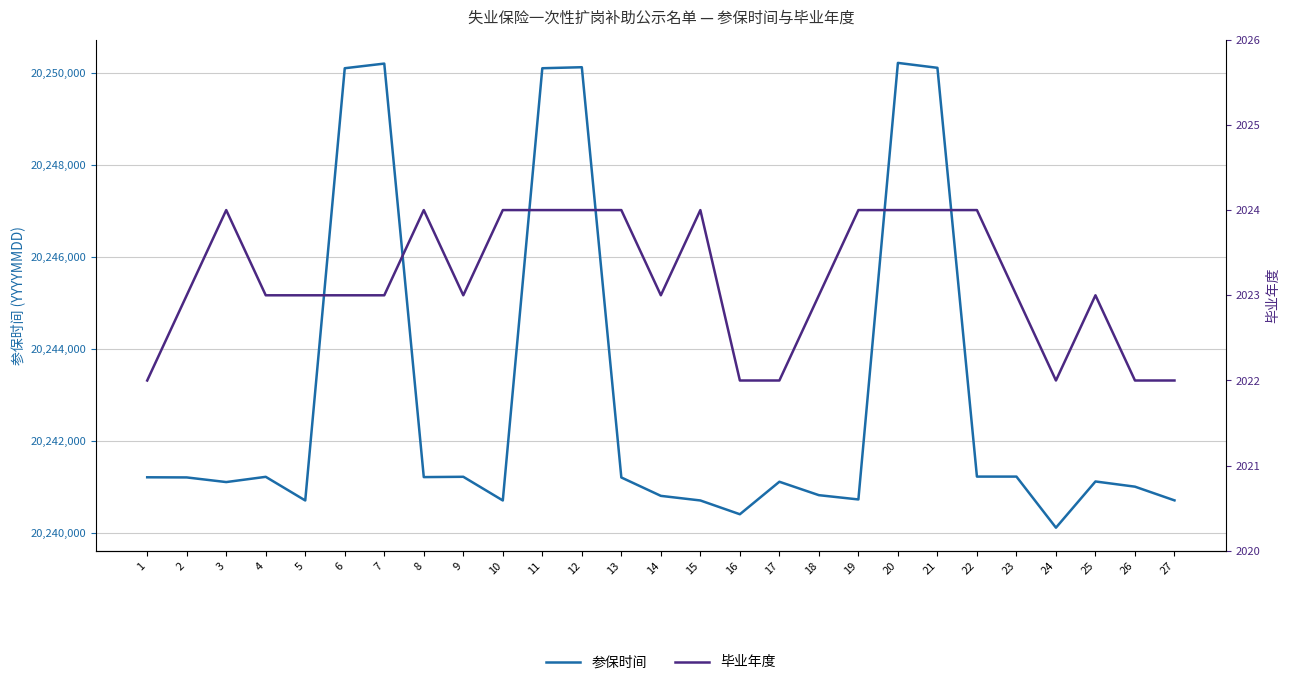

Reading right to left, extract all data points from this chart.

参保时间: 20240703	20241001	20241114	20240109	20241220	20241220	20250111	20250218	20240723	20240816	20241108	20240401	20240701	20240801	20241201	20250124	20250102	20240701	20241216	20241209	20250203	20250102	20240701	20241215	20241101	20241202	20241205
毕业年度: 2022	2022	2023	2022	2023	2024	2024	2024	2024	2023	2022	2022	2024	2023	2024	2024	2024	2024	2023	2024	2023	2023	2023	2023	2024	2023	2022